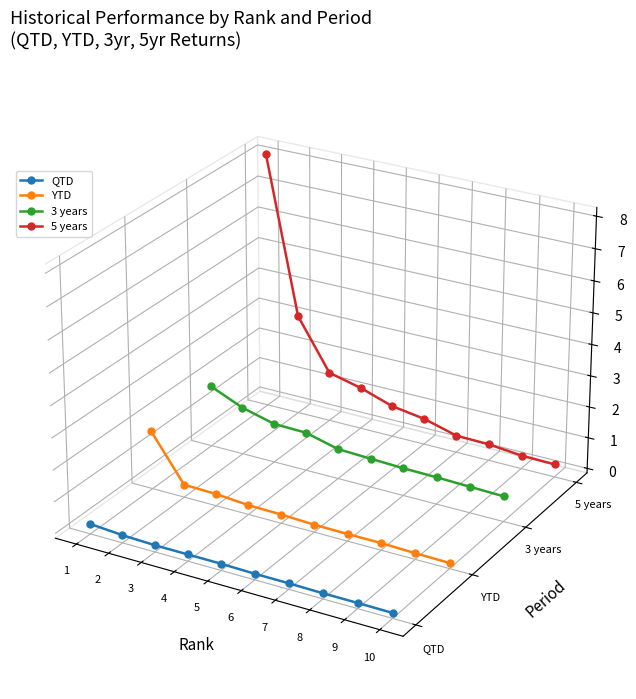

How many categories are shown in the chart?

10